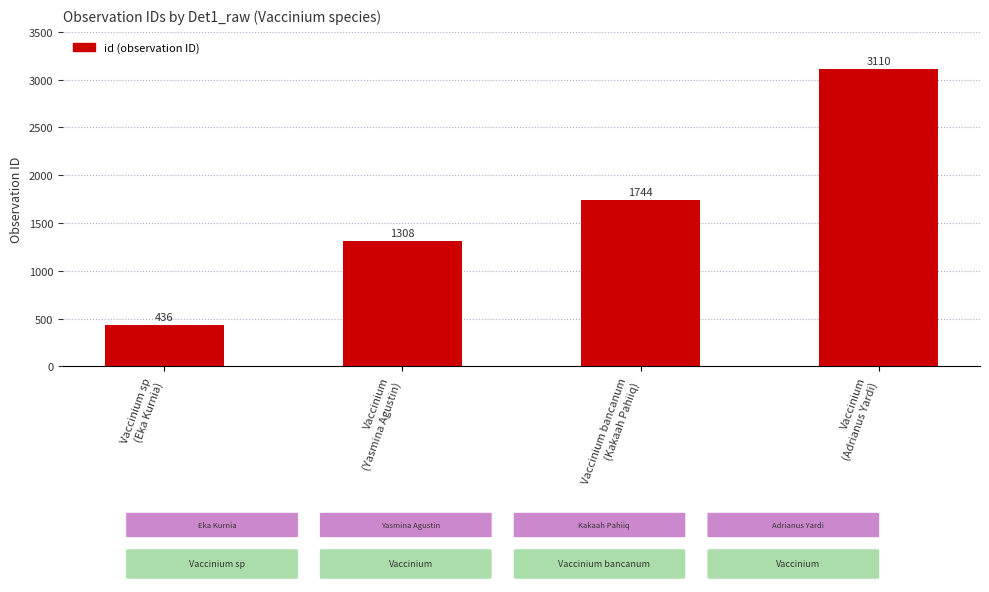

What is the change in value from Vaccinium bancanum
(Kakaah Pahiiq) to Vaccinium
(Adrianus Yardi)?

+1366